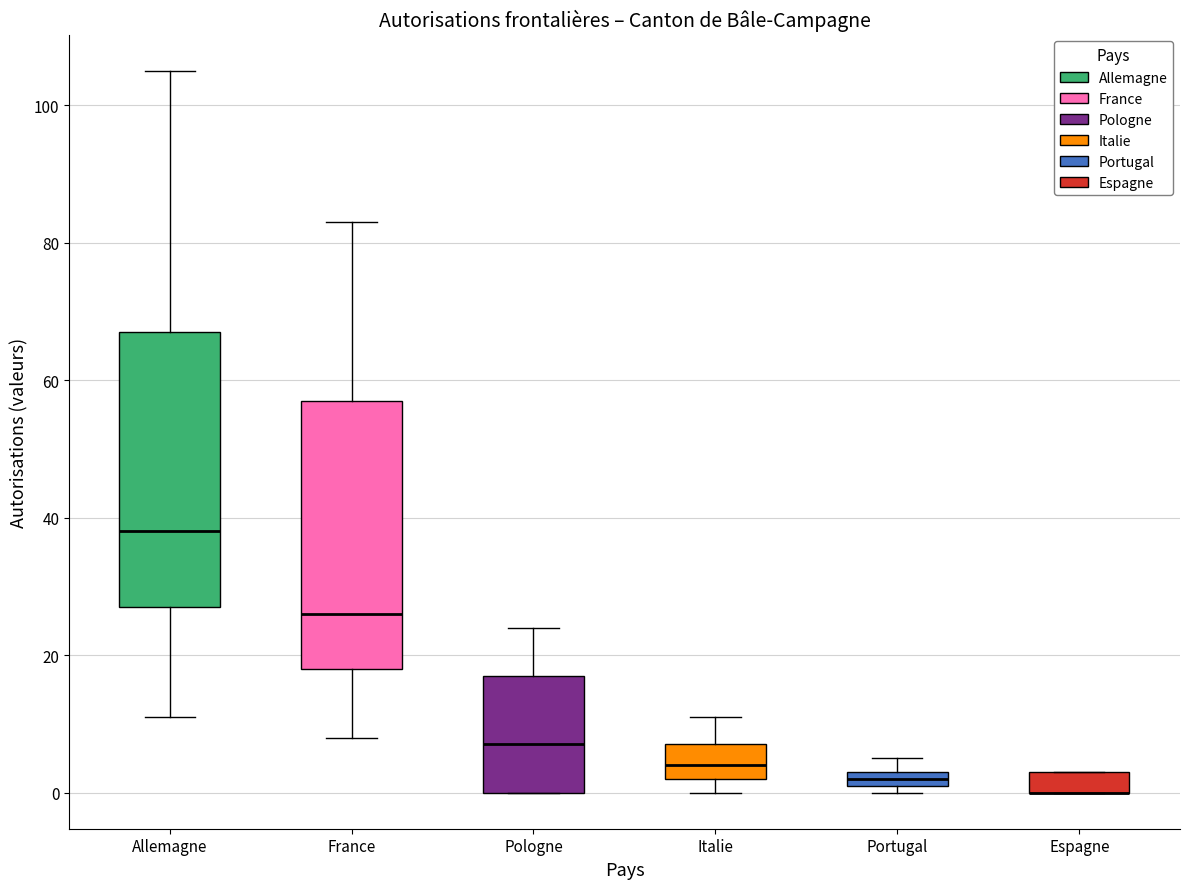

Where is the lower edge of the box for Portugal on the y-axis? The values are not printed on the chart, so give them approximately, as read against the axis.

2